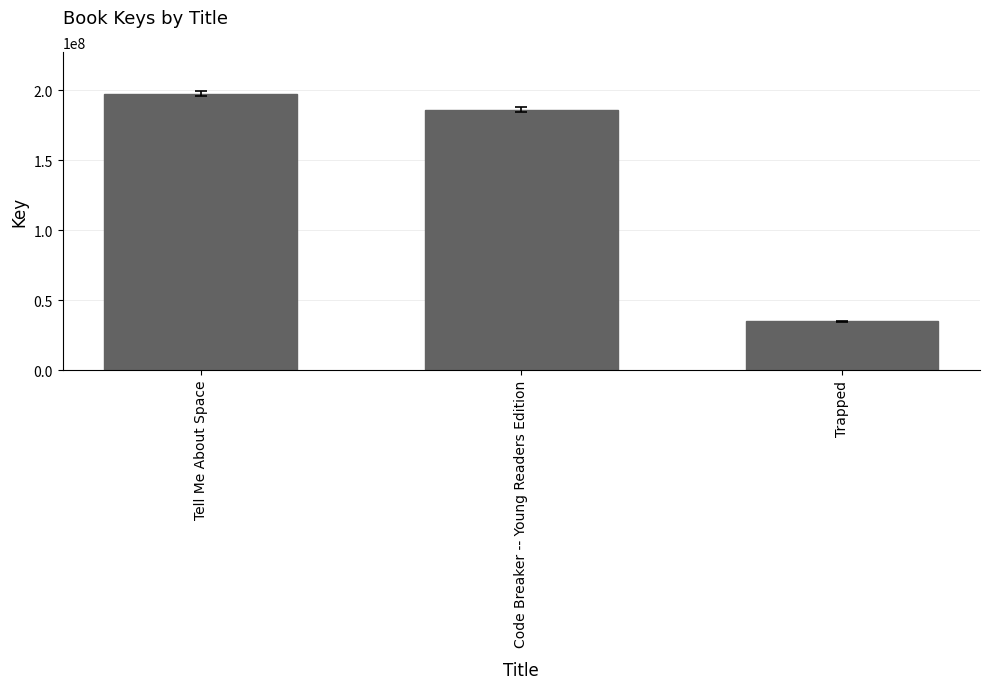

Are the bars horizontal?

No